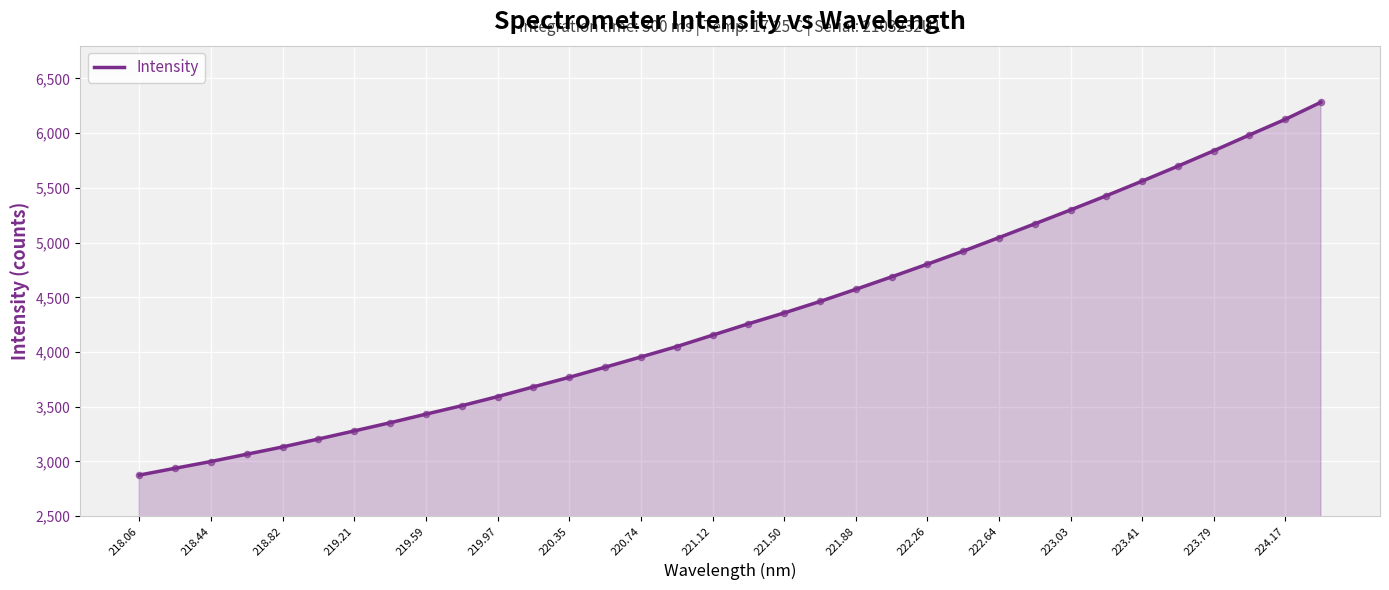

What is the smallest value displayed?

2875.0